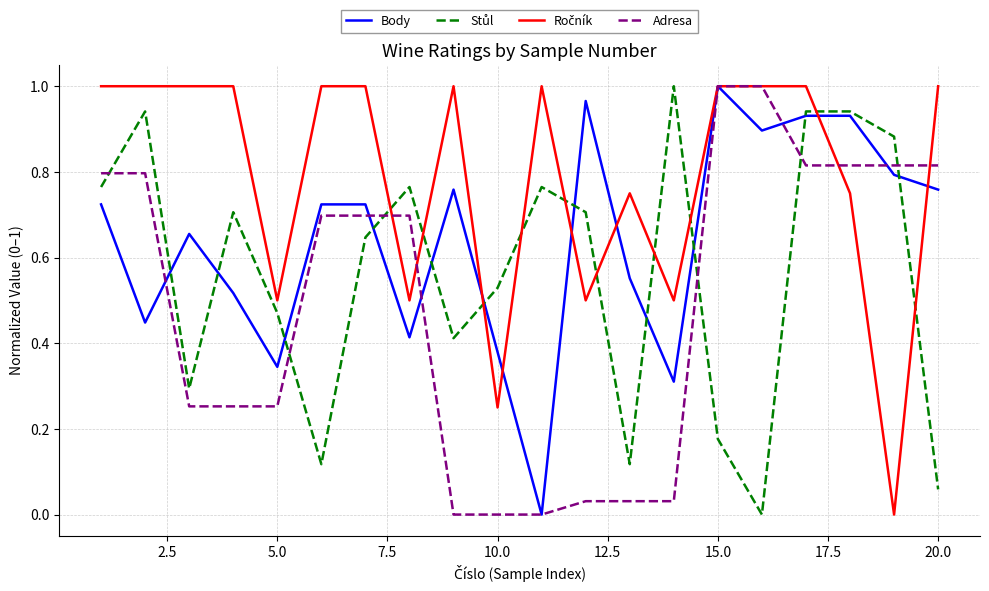

How many lines are shown in the chart?

4